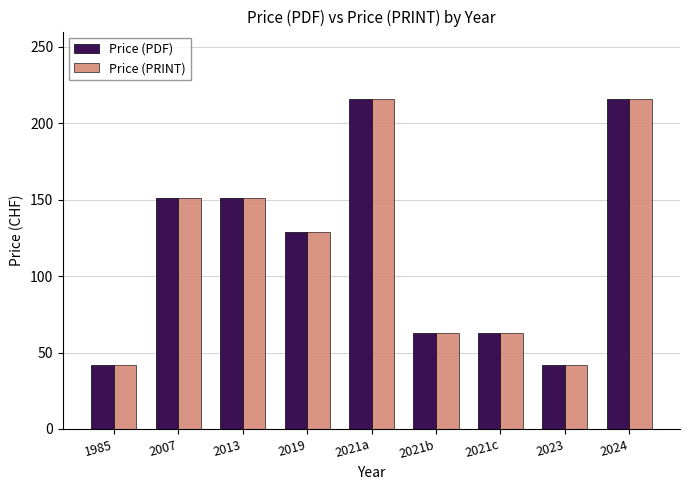

What position from the left is 2021c?

7